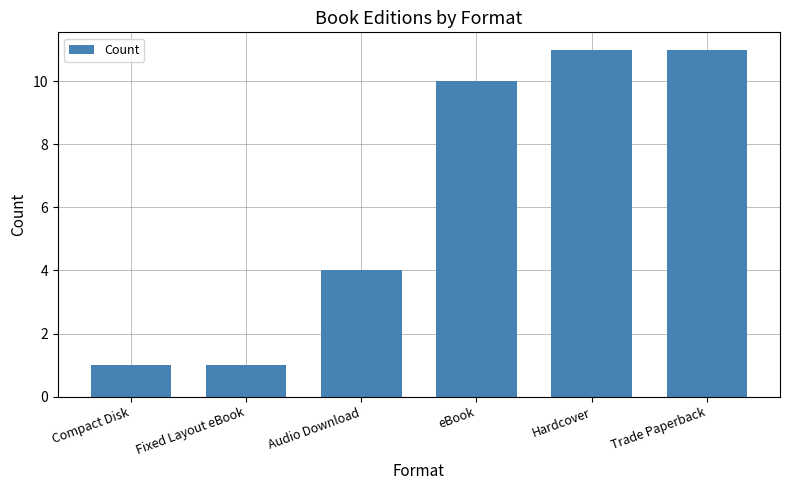

What is the difference between the maximum and second lowest values?

10